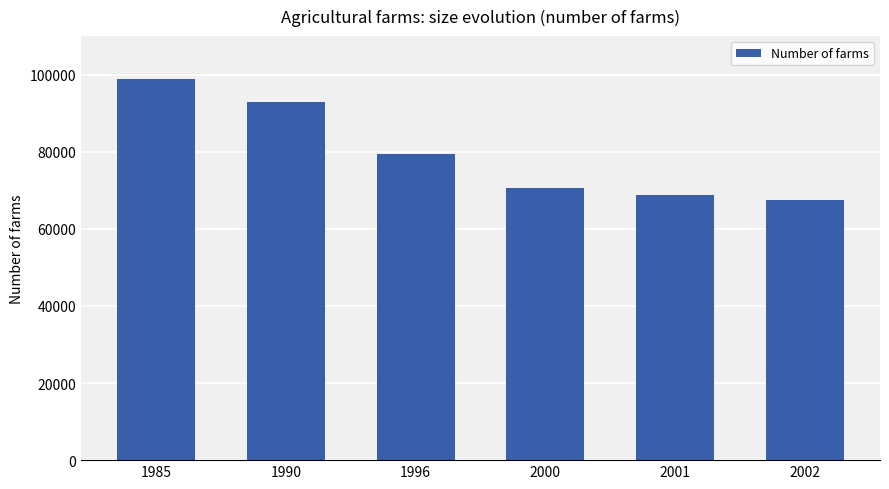

Rank the categories by value from lowest to highest.

2002, 2001, 2000, 1996, 1990, 1985